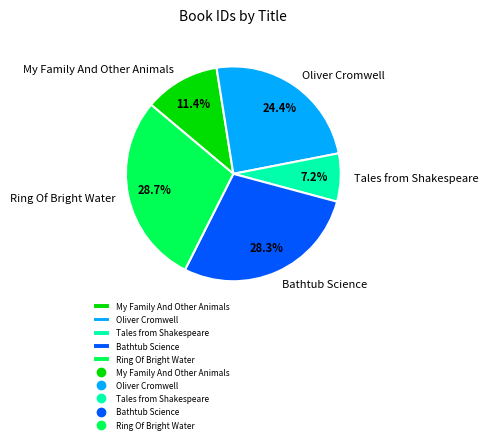

Which slice is the smallest?

Tales from Shakespeare